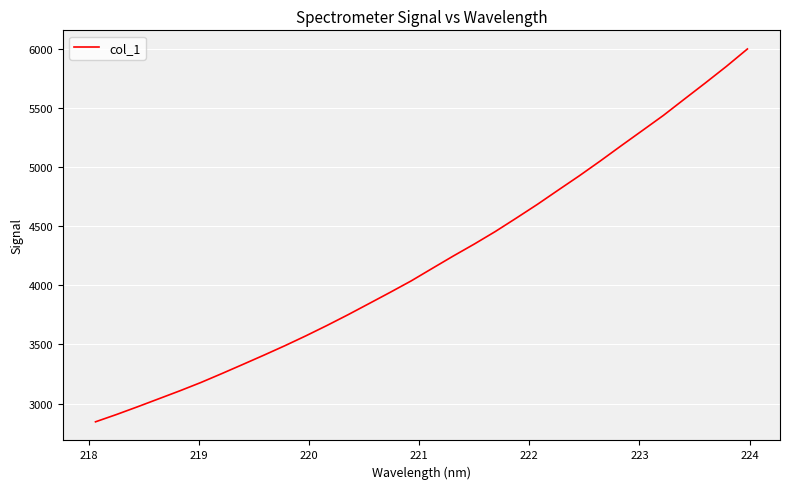

Is this an area chart (filled region under the line)?

No